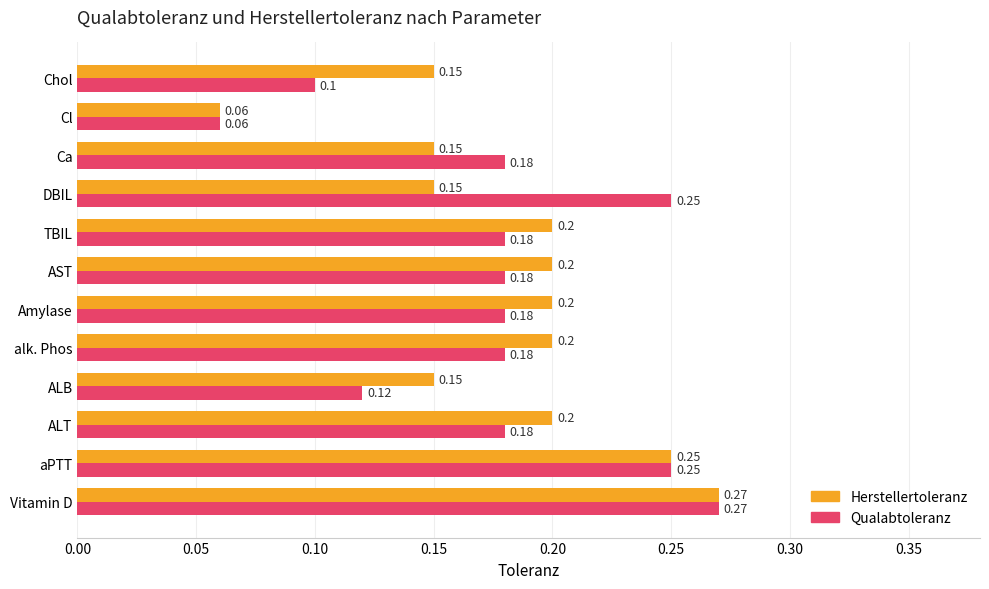

At which label is Herstellertoleranz closest to 0?

Cl